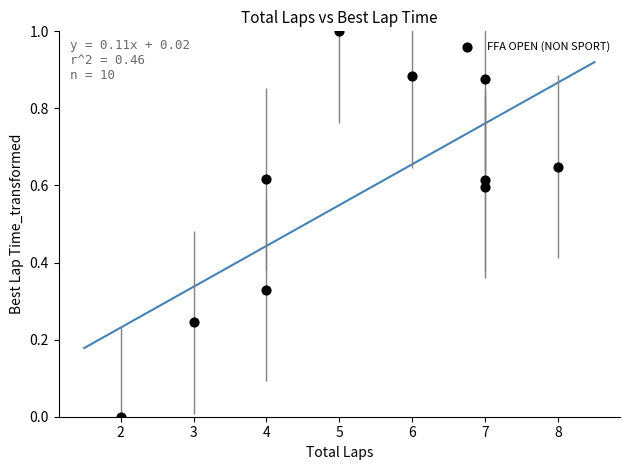

What is the range of Y values (max minus min)?

1.0